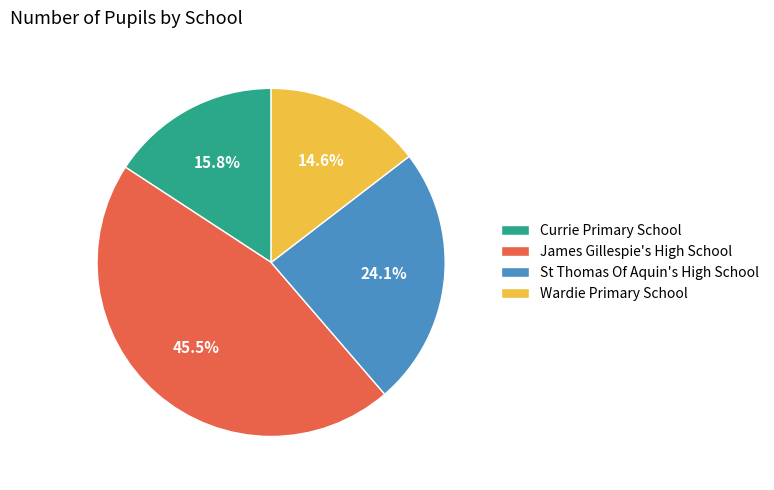

Rank the categories by value from lowest to highest.

Wardie Primary School, Currie Primary School, St Thomas Of Aquin's High School, James Gillespie's High School